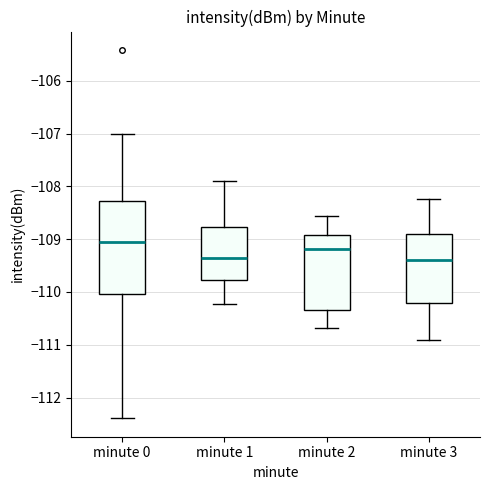

Where is the upper edge of the box for minute 0 on the y-axis? The values are not printed on the chart, so give them approximately, as read against the axis.

-108.3